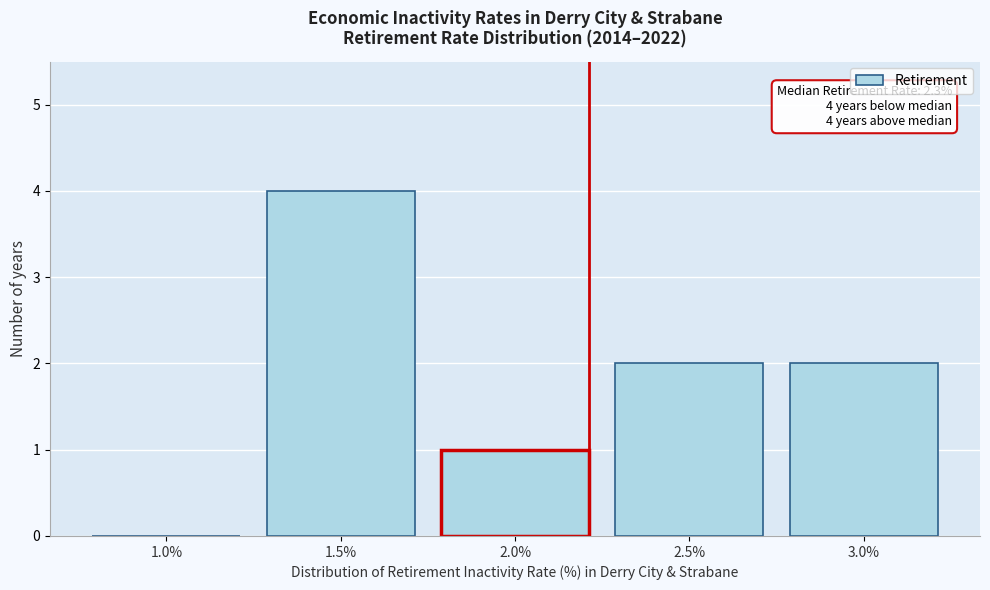

Reading right to left, extract all data points from this chart.

3.0%=2	2.5%=2	2.0%=1	1.5%=4	1.0%=0